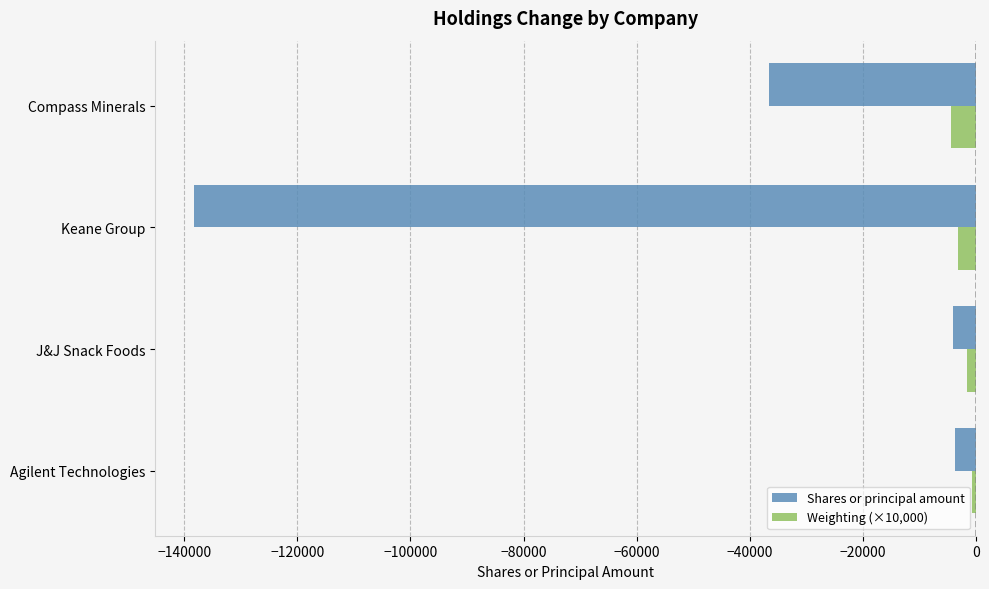

How many values in the Weighting (×10,000) series exceed -1670?

1